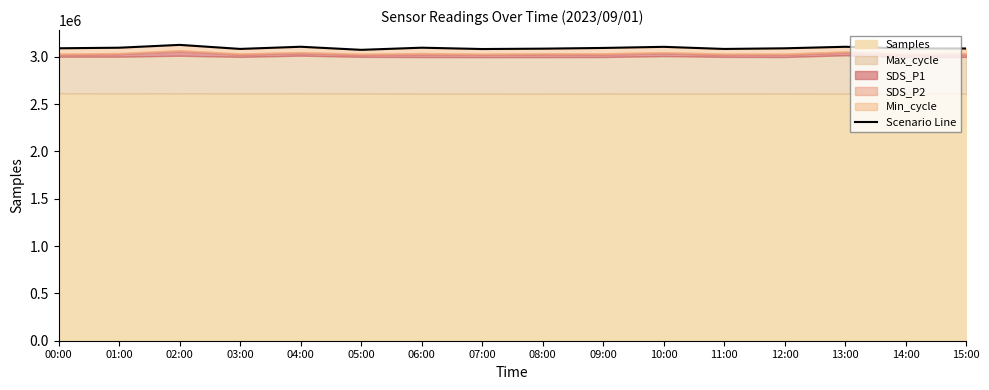

What position from the right is 13:00?

3